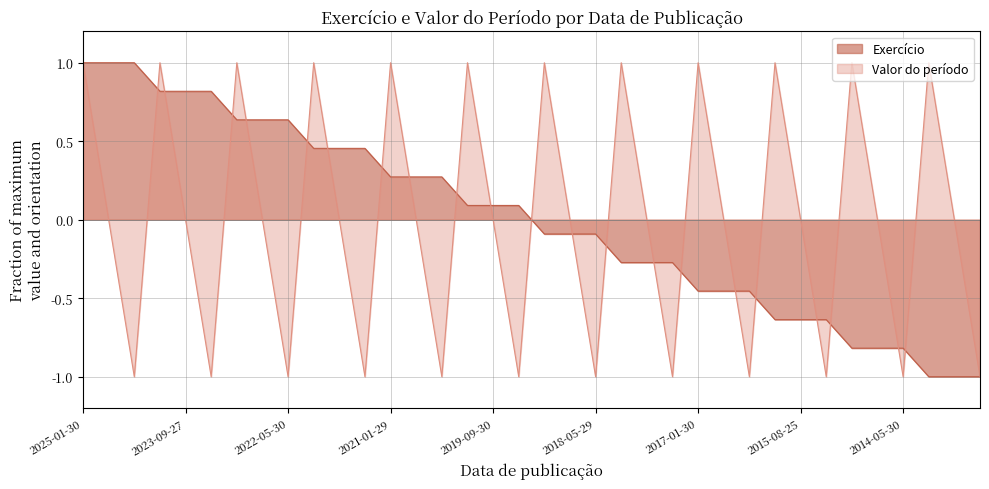

What is the label of the 9th point from the left?

2022-05-30